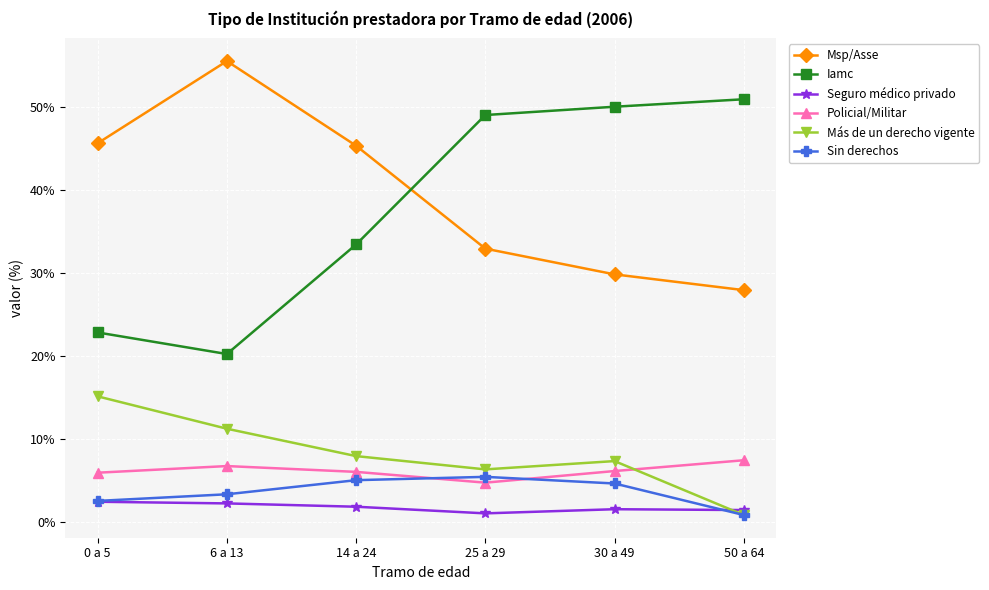

What is the spread (max minus min) of values at 6 a 13?

53.3